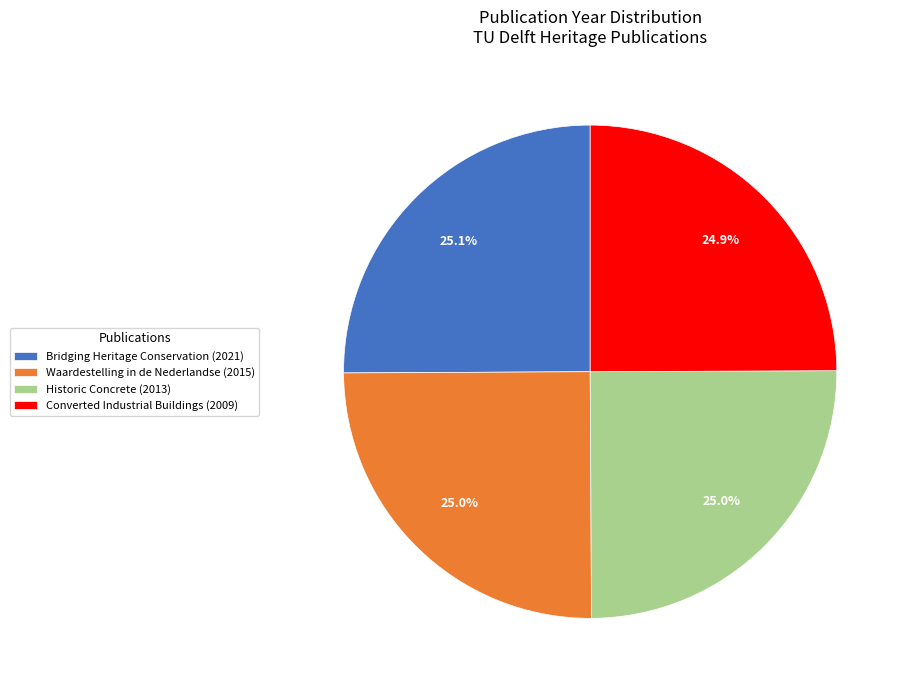

True or false: Waardestelling in de Nederlandse accounts for 25% of the total.

True